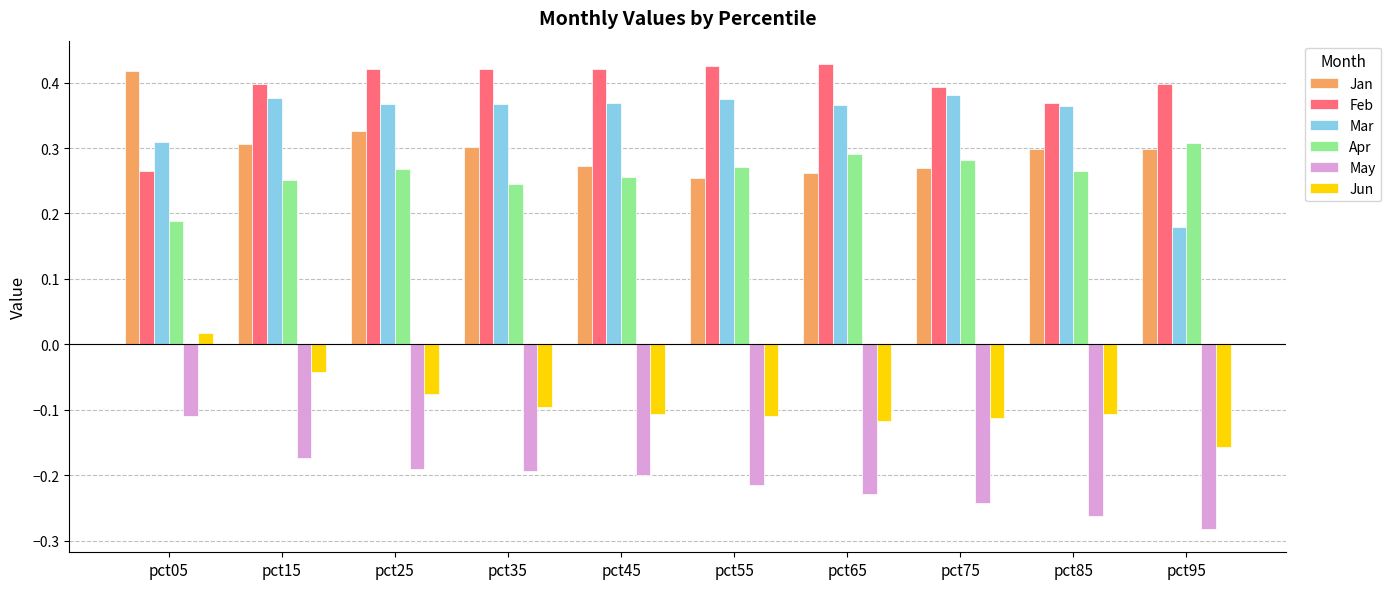

Where is Mar nearest to the value 0?

pct95